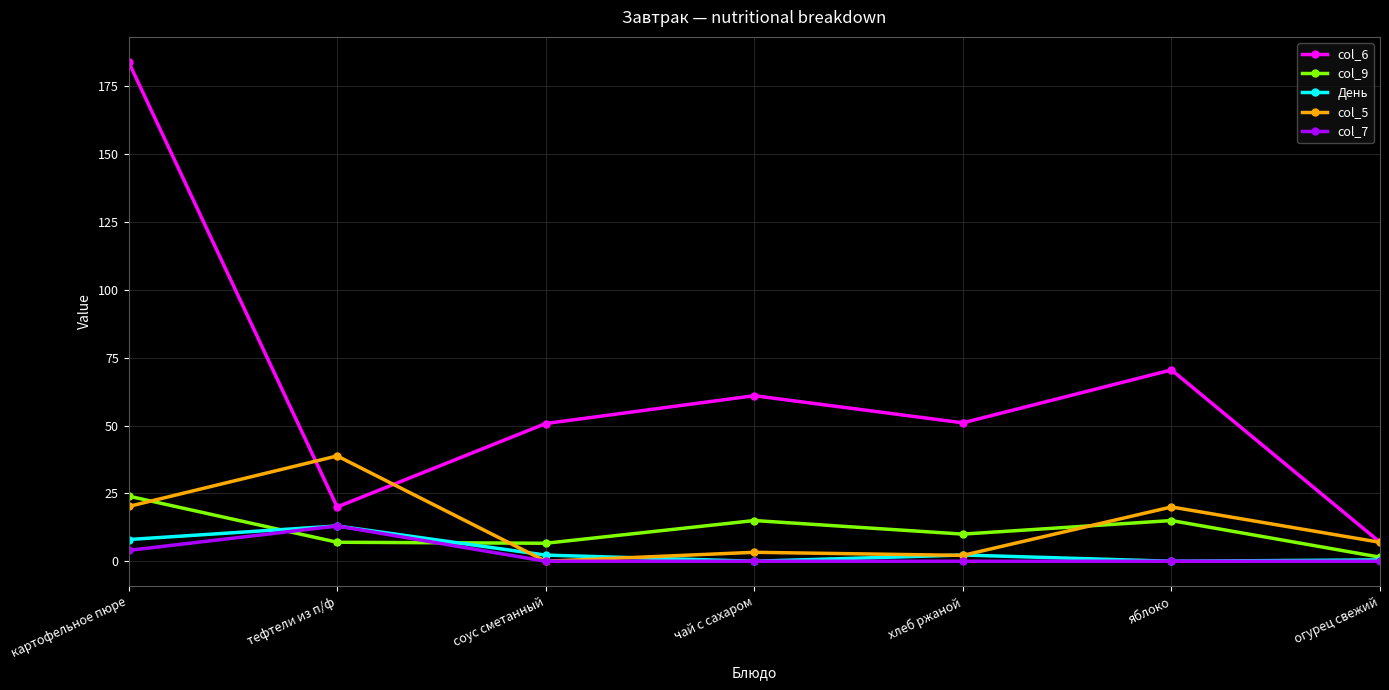

Which series has the largest total across all categories?

col_6